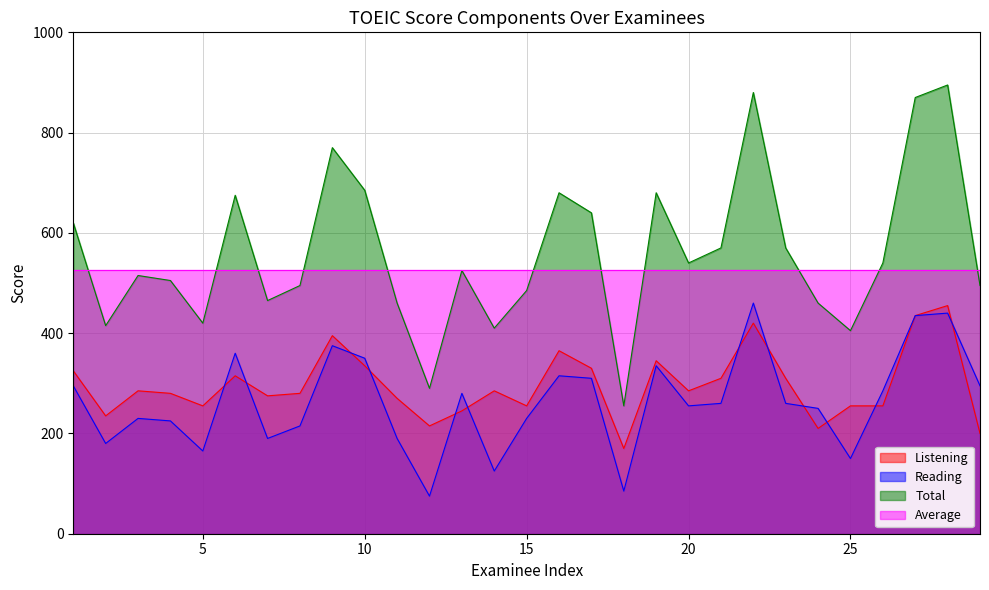

In Total, how many points are lower than both neighbors (excluding endpoints)?

8